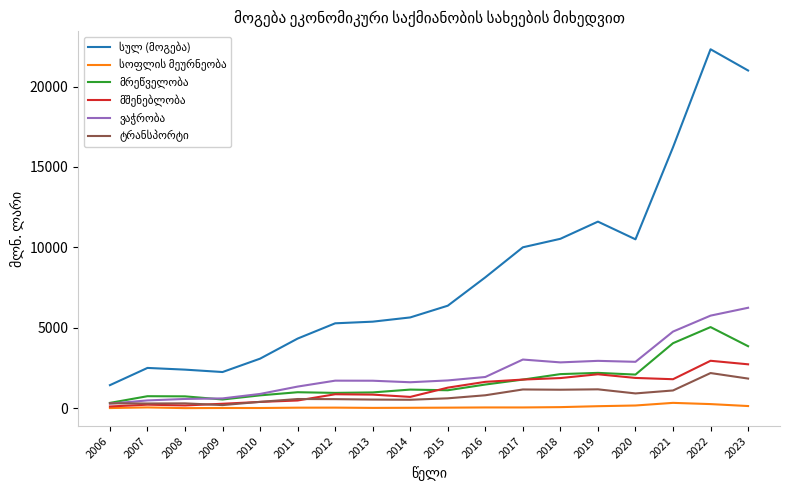

What is the average value of the მრეწველობა series?

1717.8